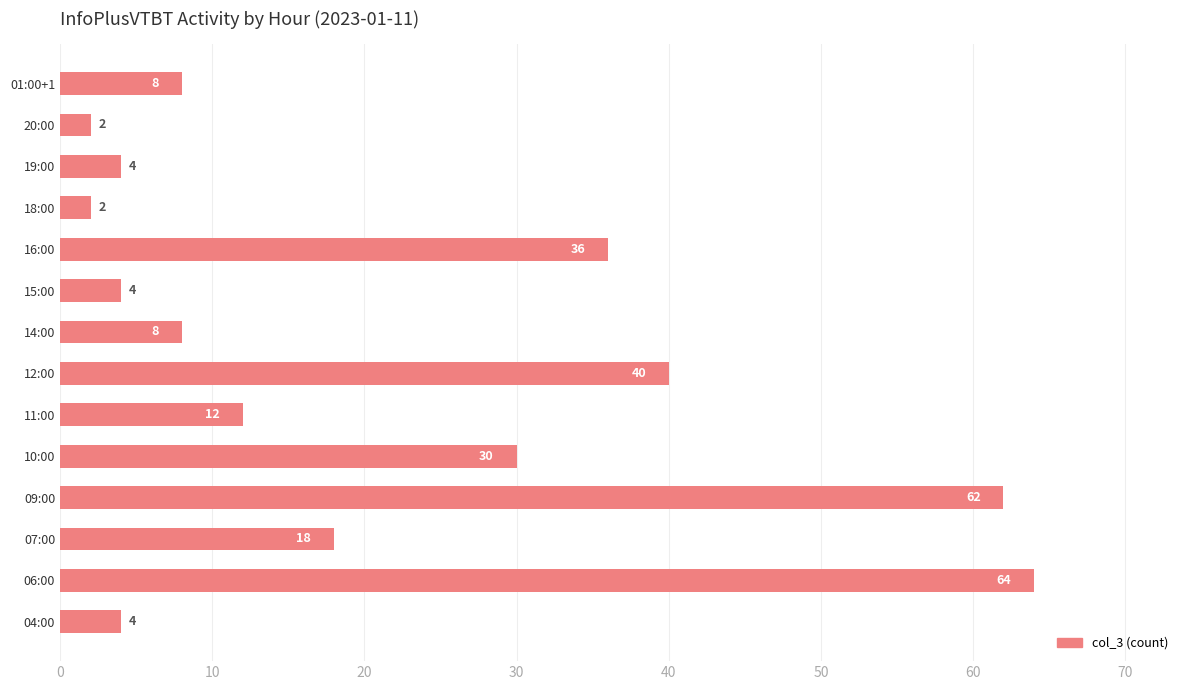

Which category has the highest value across all series?

06:00